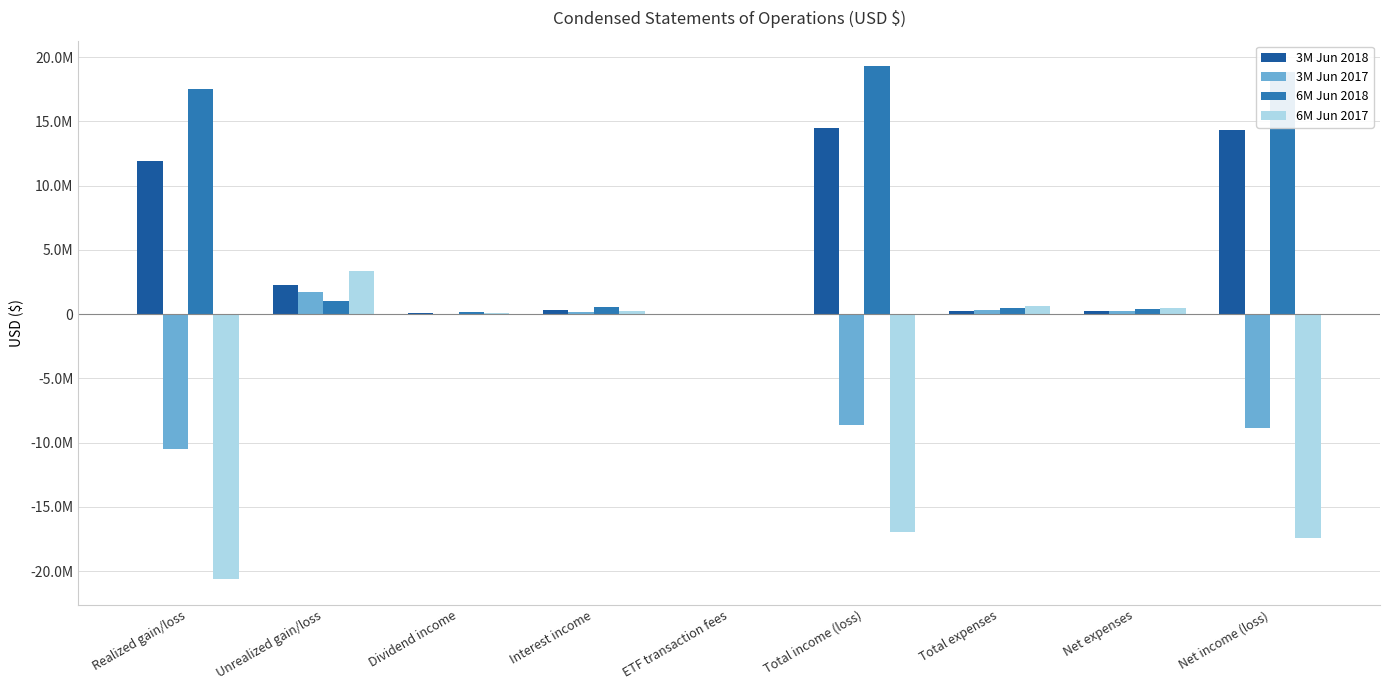

What is the difference between the 6M Jun 2017 values at Net expenses and Total expenses?

183478